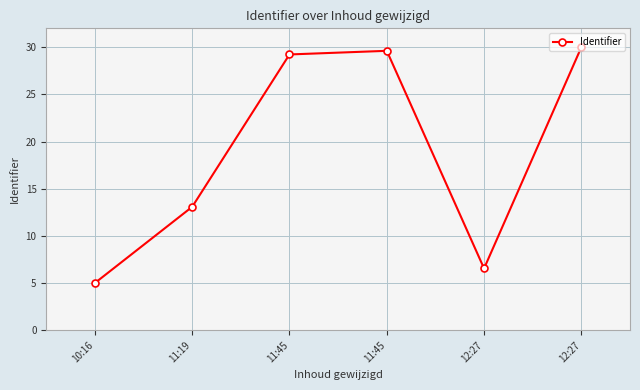

Which has a higher value, 11:19 or 10:16?

11:19